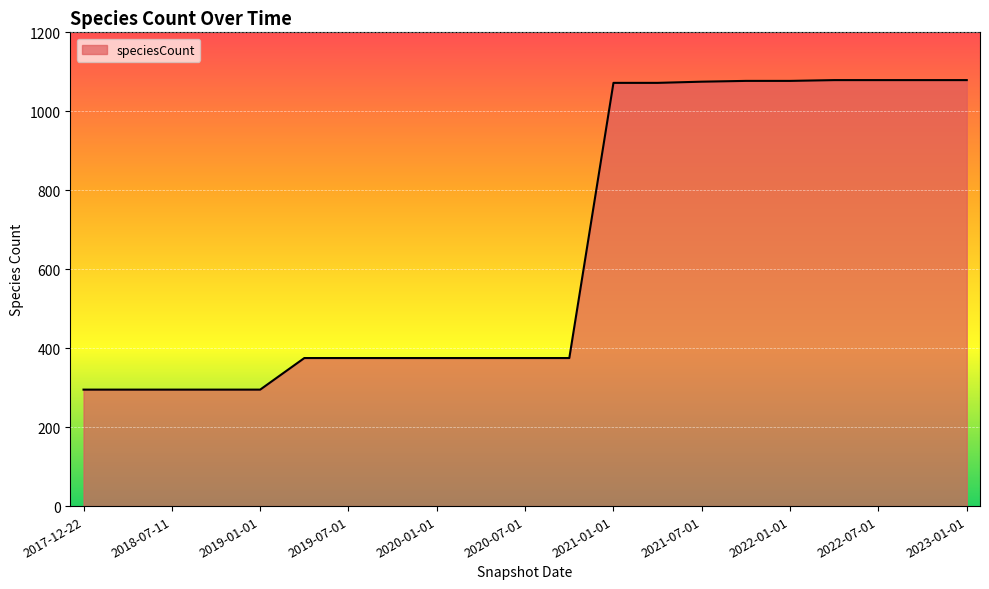

What is the smallest value displayed?

295